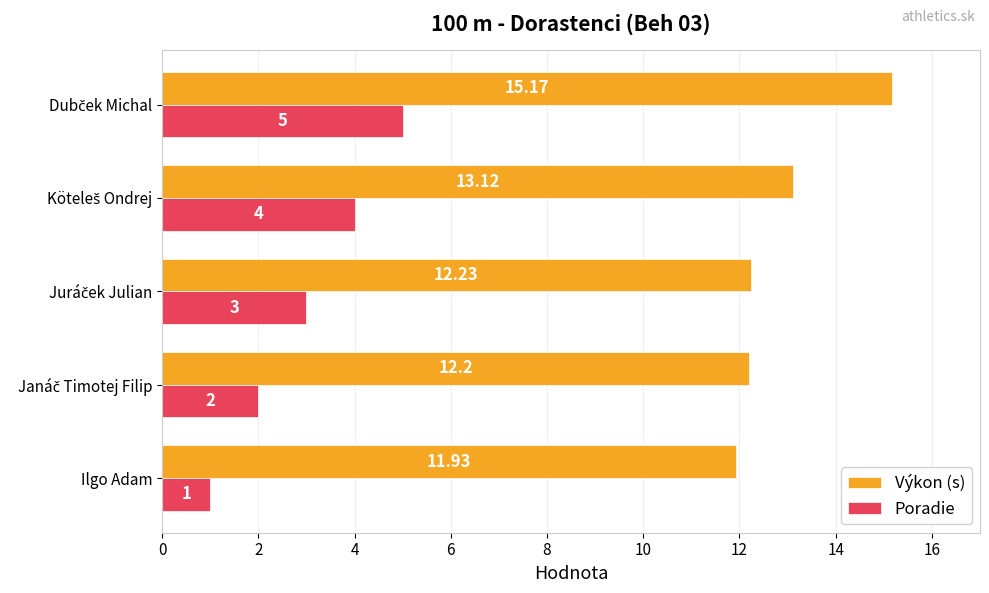

List the series in order of their peak value, lowest first.

Poradie, Výkon (s)